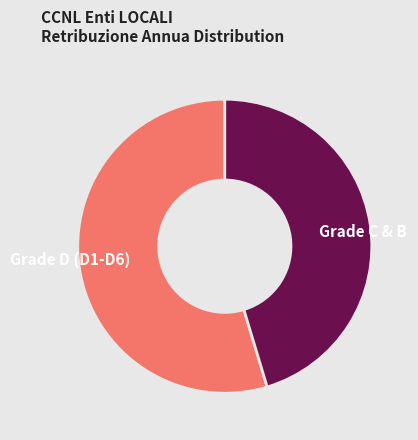

Count the number of slices in the pie.

2